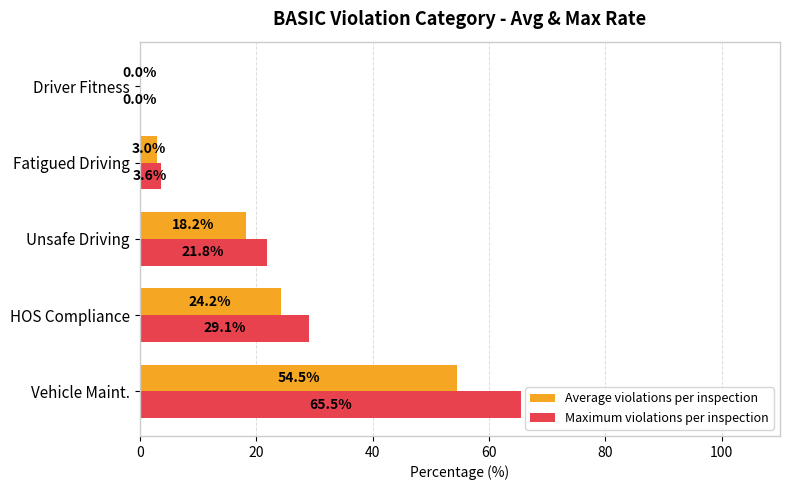

Between Fatigued Driving and Driver Fitness, which series saw the biggest shift?

Maximum violations per inspection